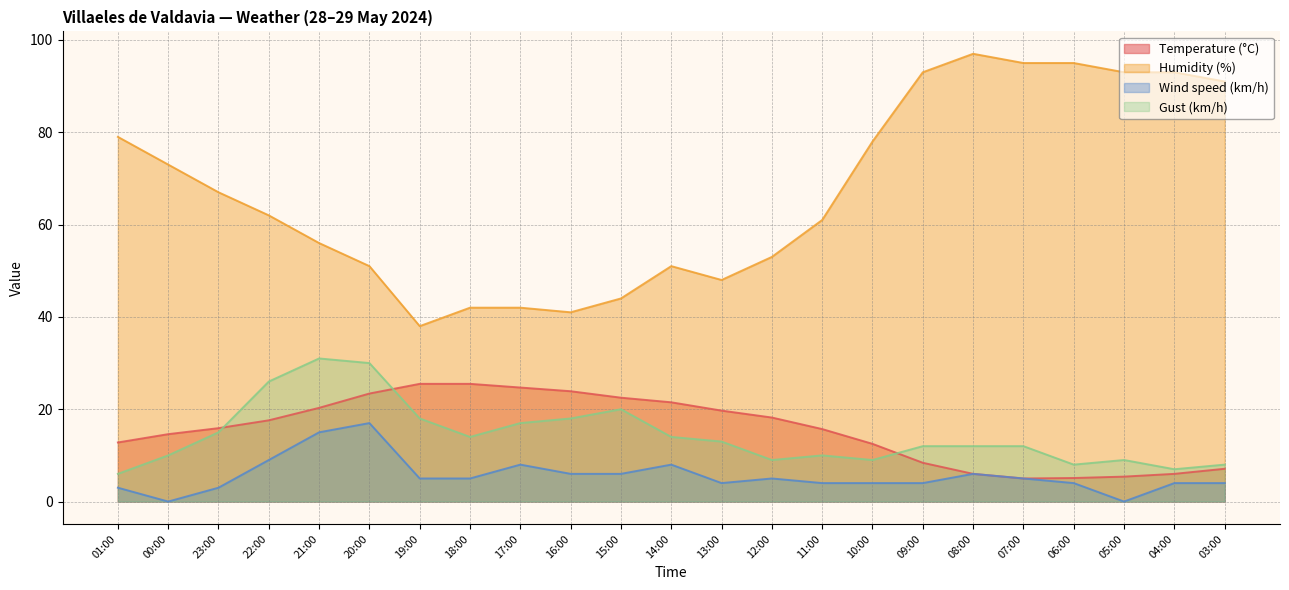

Reading left to right, what are all the values shown in this chart?

Temperature (°C): 01:00=12.8	00:00=14.6	23:00=15.9	22:00=17.6	21:00=20.3	20:00=23.4	19:00=25.5	18:00=25.5	17:00=24.7	16:00=23.9	15:00=22.5	14:00=21.5	13:00=19.7	12:00=18.2	11:00=15.7	10:00=12.5	09:00=8.4	08:00=6.0	07:00=5.0	06:00=5.1	05:00=5.4	04:00=6.0	03:00=7.1
Humidity (%): 01:00=79.0	00:00=73.0	23:00=67.0	22:00=62.0	21:00=56.0	20:00=51.0	19:00=38.0	18:00=42.0	17:00=42.0	16:00=41.0	15:00=44.0	14:00=51.0	13:00=48.0	12:00=53.0	11:00=61.0	10:00=78.0	09:00=93.0	08:00=97.0	07:00=95.0	06:00=95.0	05:00=93.0	04:00=93.0	03:00=91.0
Wind speed (km/h): 01:00=3.0	00:00=0.0	23:00=3.0	22:00=9.0	21:00=15.0	20:00=17.0	19:00=5.0	18:00=5.0	17:00=8.0	16:00=6.0	15:00=6.0	14:00=8.0	13:00=4.0	12:00=5.0	11:00=4.0	10:00=4.0	09:00=4.0	08:00=6.0	07:00=5.0	06:00=4.0	05:00=0.0	04:00=4.0	03:00=4.0
Gust (km/h): 01:00=6.0	00:00=10.0	23:00=15.0	22:00=26.0	21:00=31.0	20:00=30.0	19:00=18.0	18:00=14.0	17:00=17.0	16:00=18.0	15:00=20.0	14:00=14.0	13:00=13.0	12:00=9.0	11:00=10.0	10:00=9.0	09:00=12.0	08:00=12.0	07:00=12.0	06:00=8.0	05:00=9.0	04:00=7.0	03:00=8.0